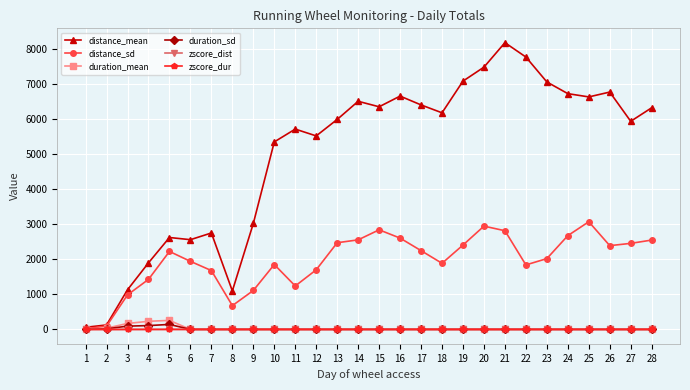

Where is the first local maximum for distance_sd?

5